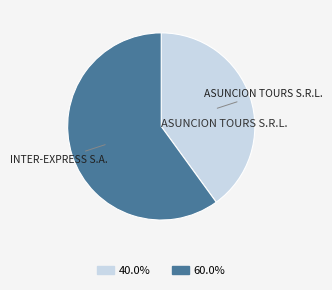

What is the largest slice in the pie chart?

INTER-EXPRESS S.A.